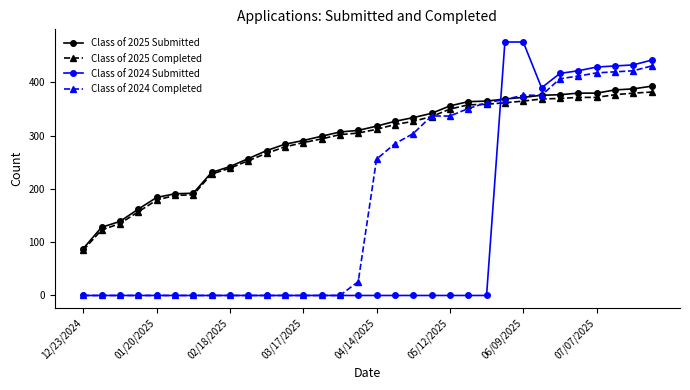

How many times do Class of 2024 Submitted and Class of 2025 Submitted cross each other?

1